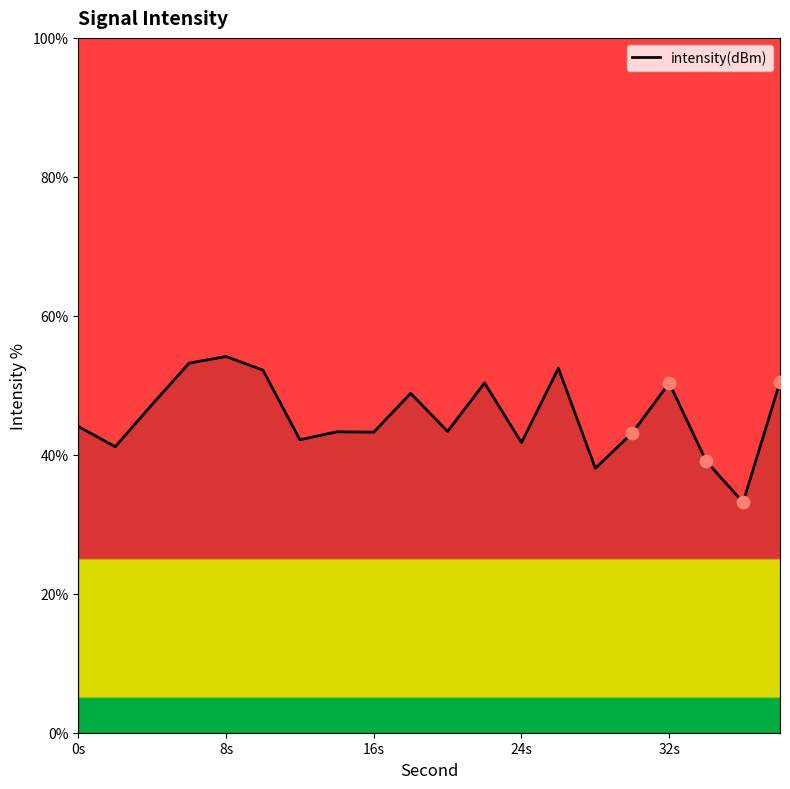

What is the difference between the maximum and minimum values?

21.0